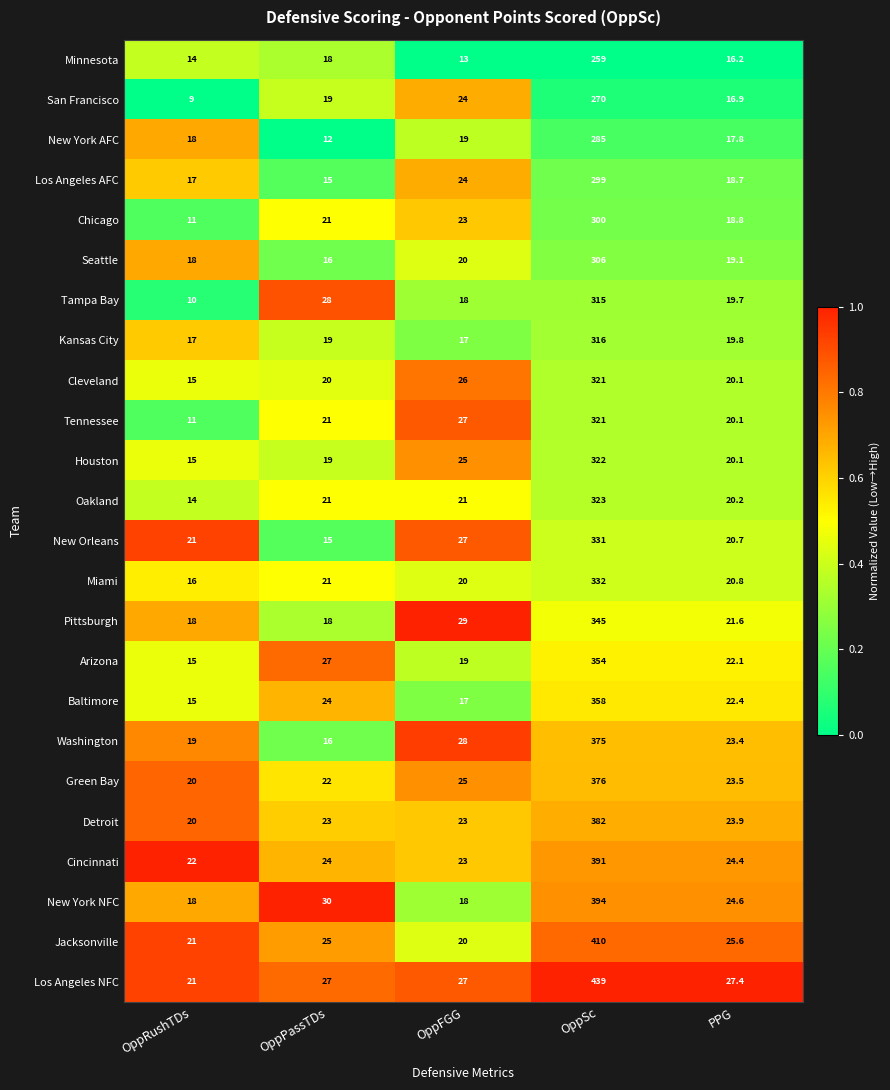

Which series has the largest range (max minus min)?

Los Angeles NFC